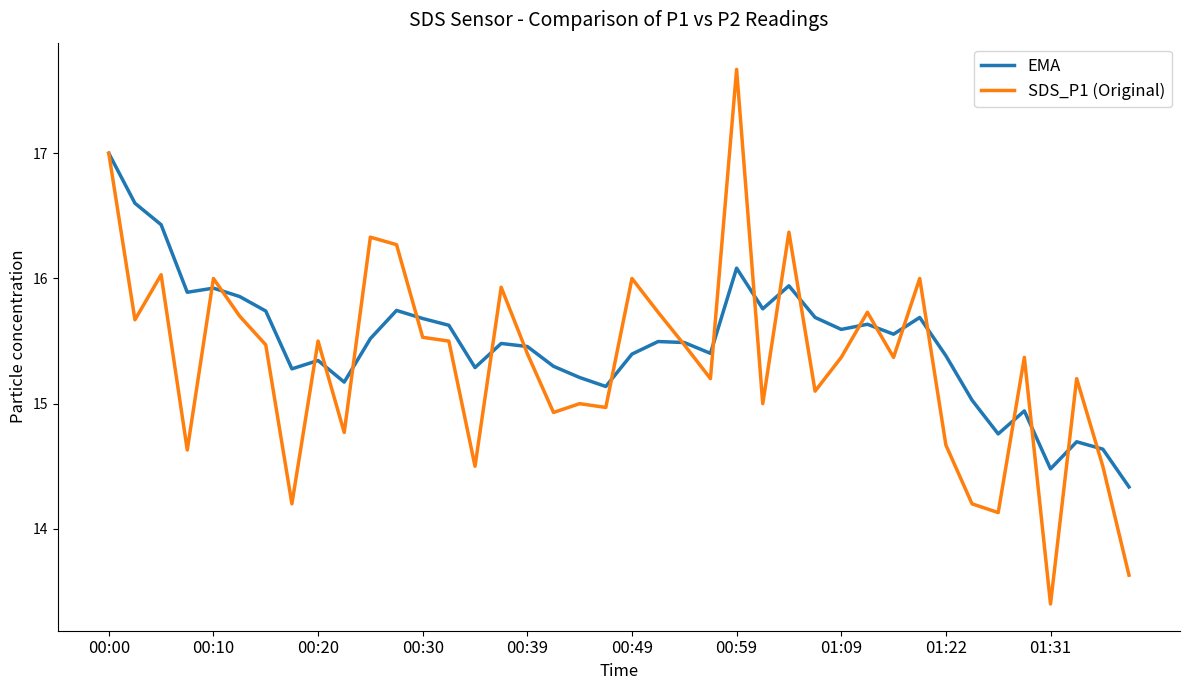

What is the highest value of the EMA series?

17.0